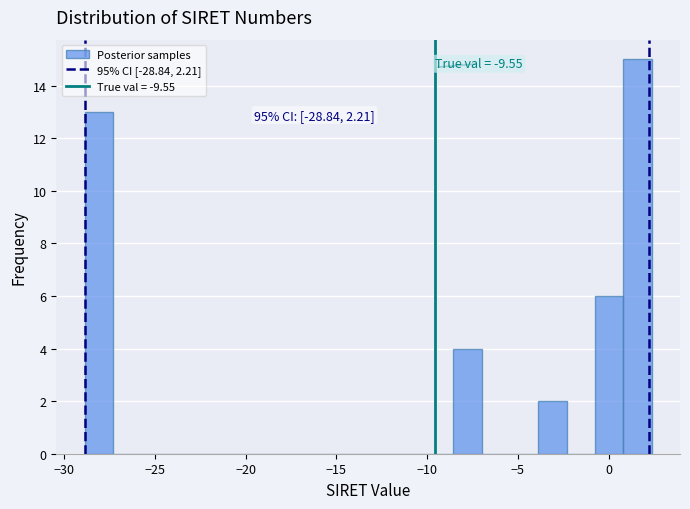

Read against the x-axis, roughly where is the centre of the tallest bar?

1.5